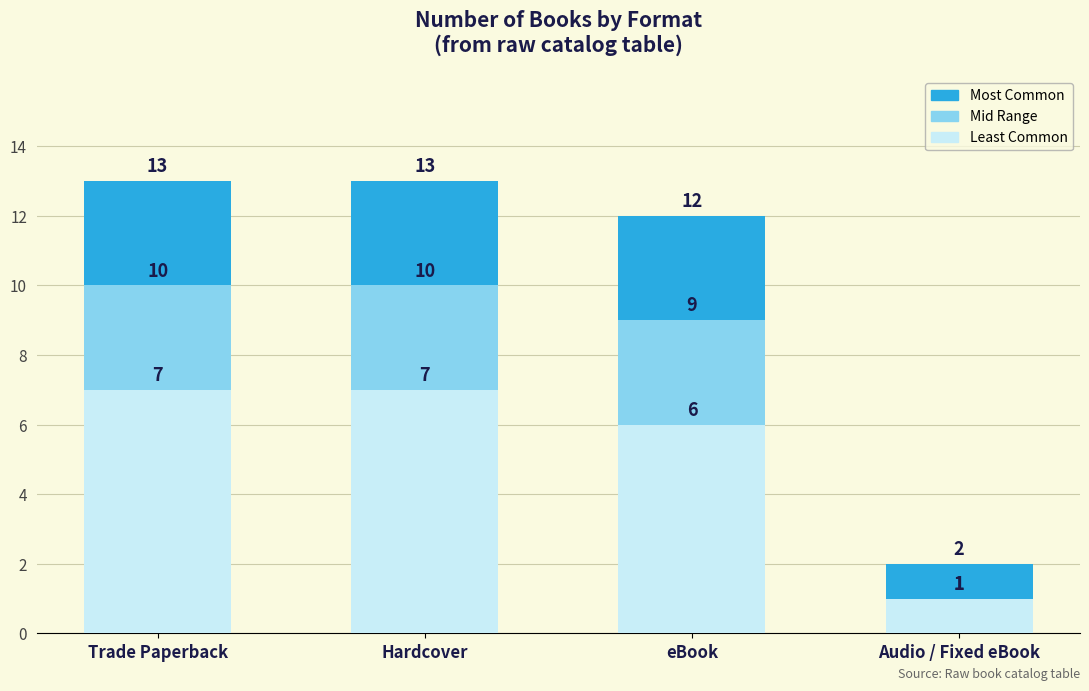

What is the label of the 4th bar from the right?

Trade Paperback